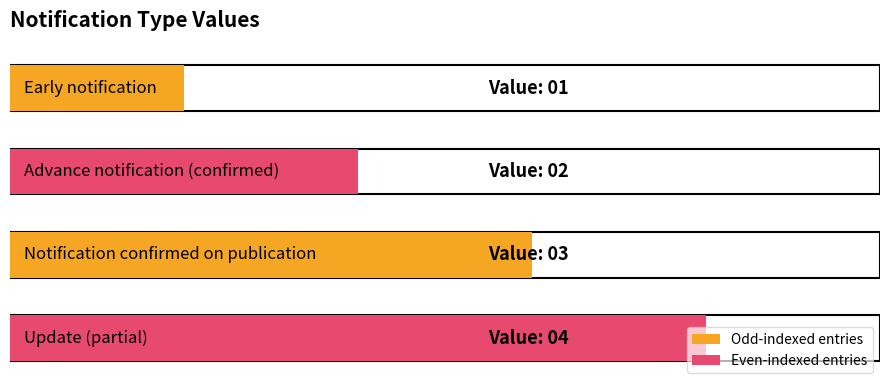

What is the label of the 3rd bar from the left?

Notification confirmed on publication